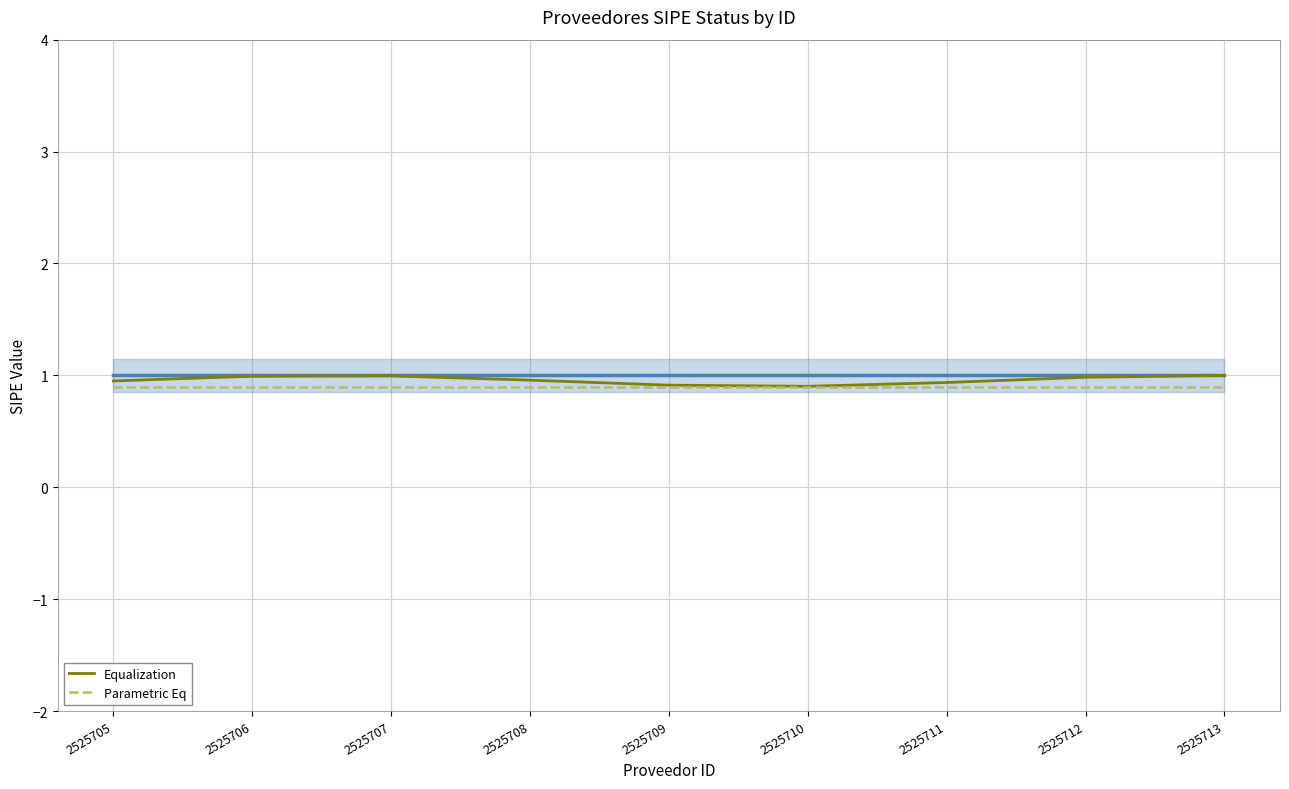

List the series in order of their overall mean, lowest first.

Parametric Eq, Equalization